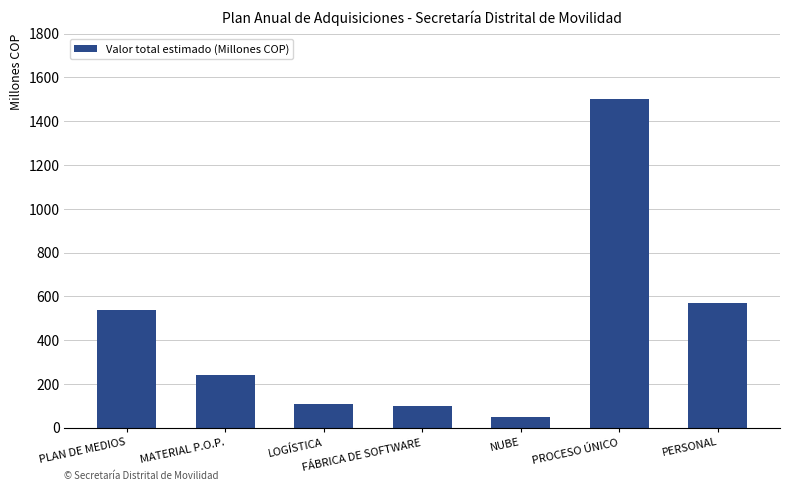

True or false: the data shows 109.5 at LOGÍSTICA.

True